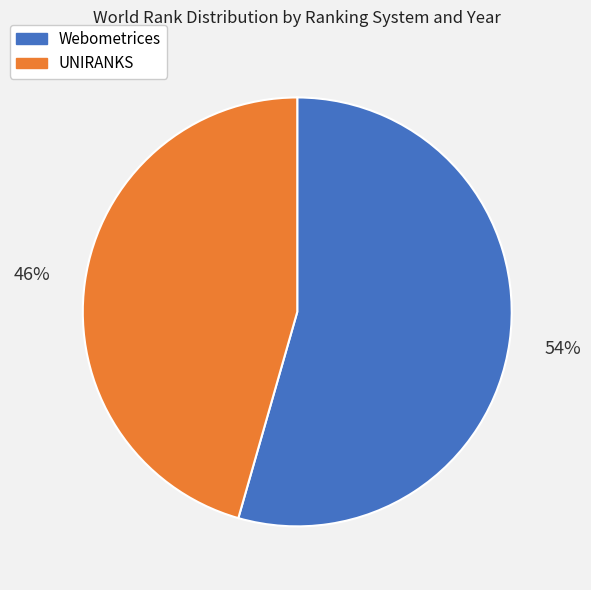

To the nearest percent, what portion does Webometrices represent?

54%